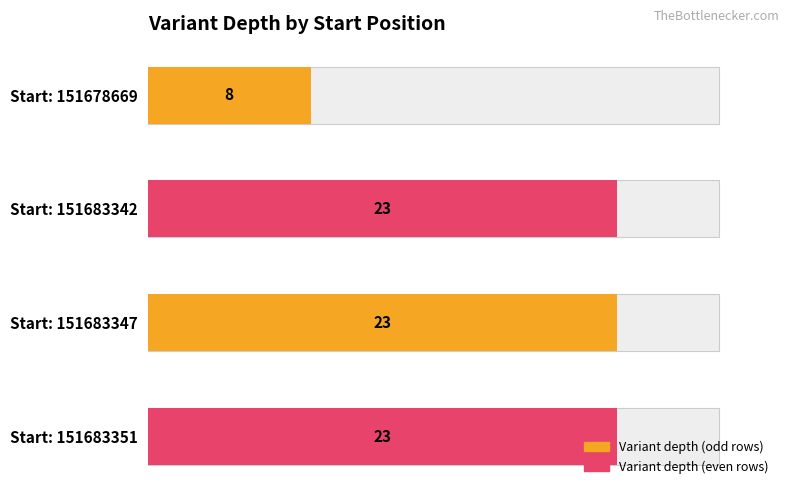

Reading left to right, list all the values displayed in this chart.

151678669=8	151683342=23	151683347=23	151683351=23